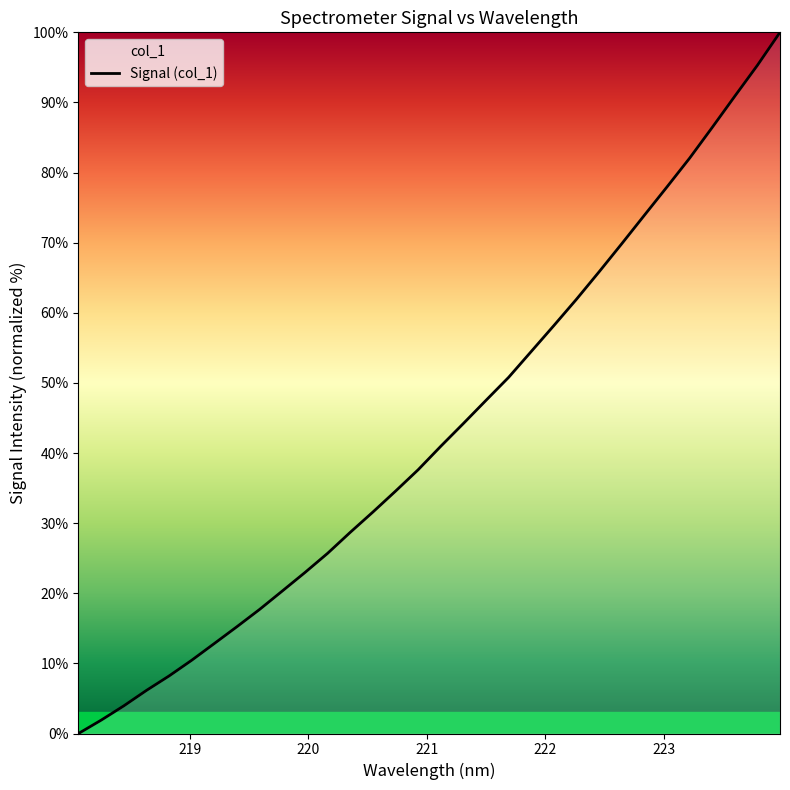

How many values are above zero?

31